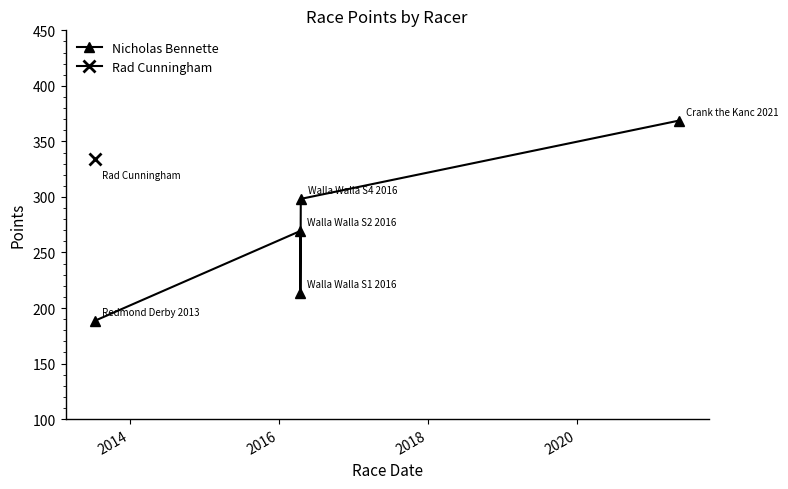

What is the difference between the maximum and second lowest values?

155.3